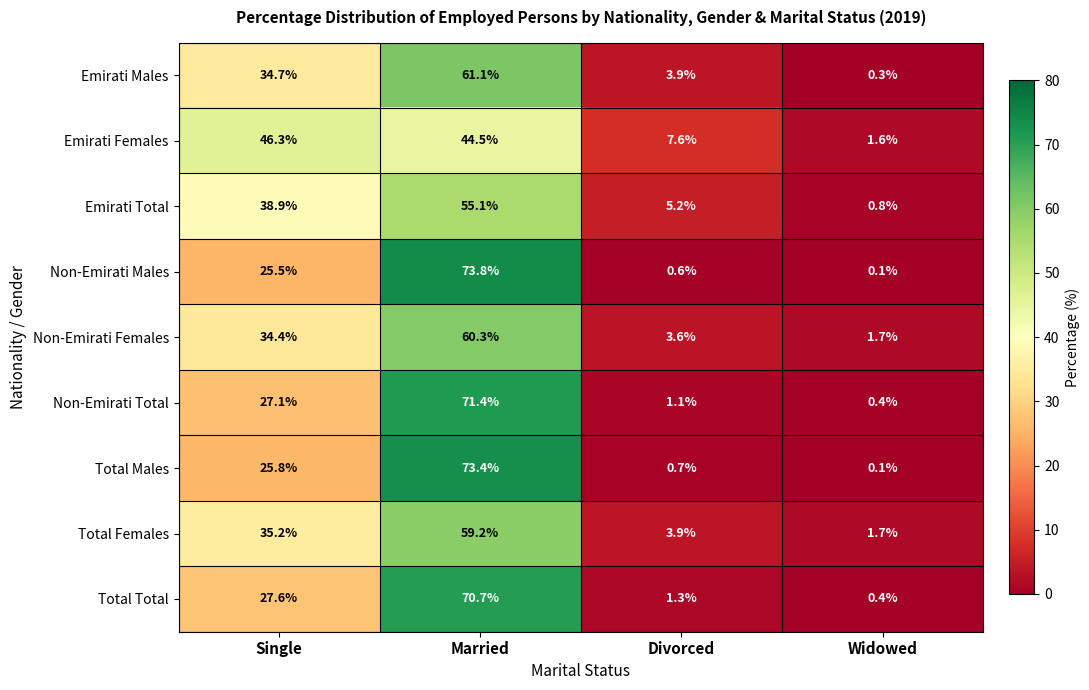

What is the difference between the Emirati Females values at Married and Widowed?

42.9